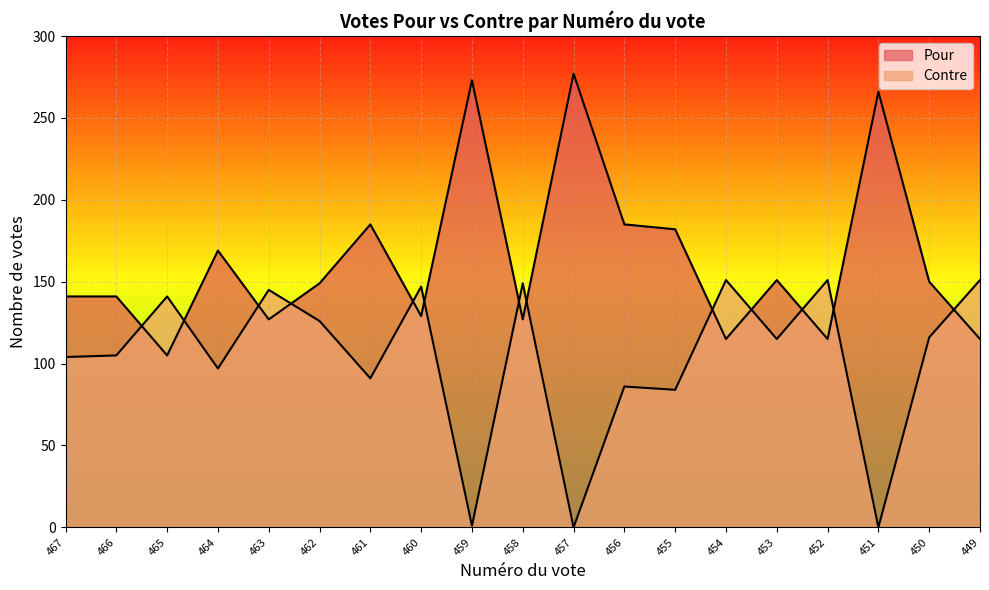

What value does the Contre series have at 450, to the nearest 10?

120